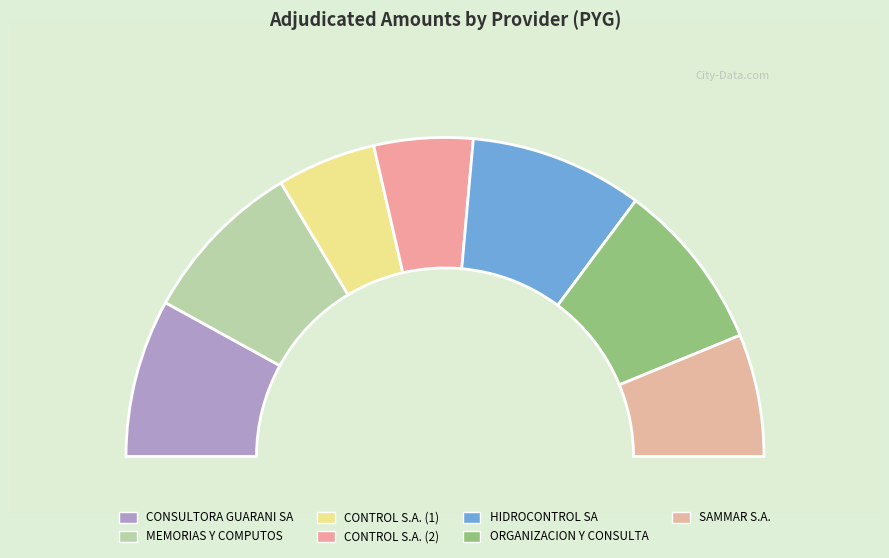

To the nearest percent, what percentage of the pie is CONSULTORA GUARANI SA?

16%